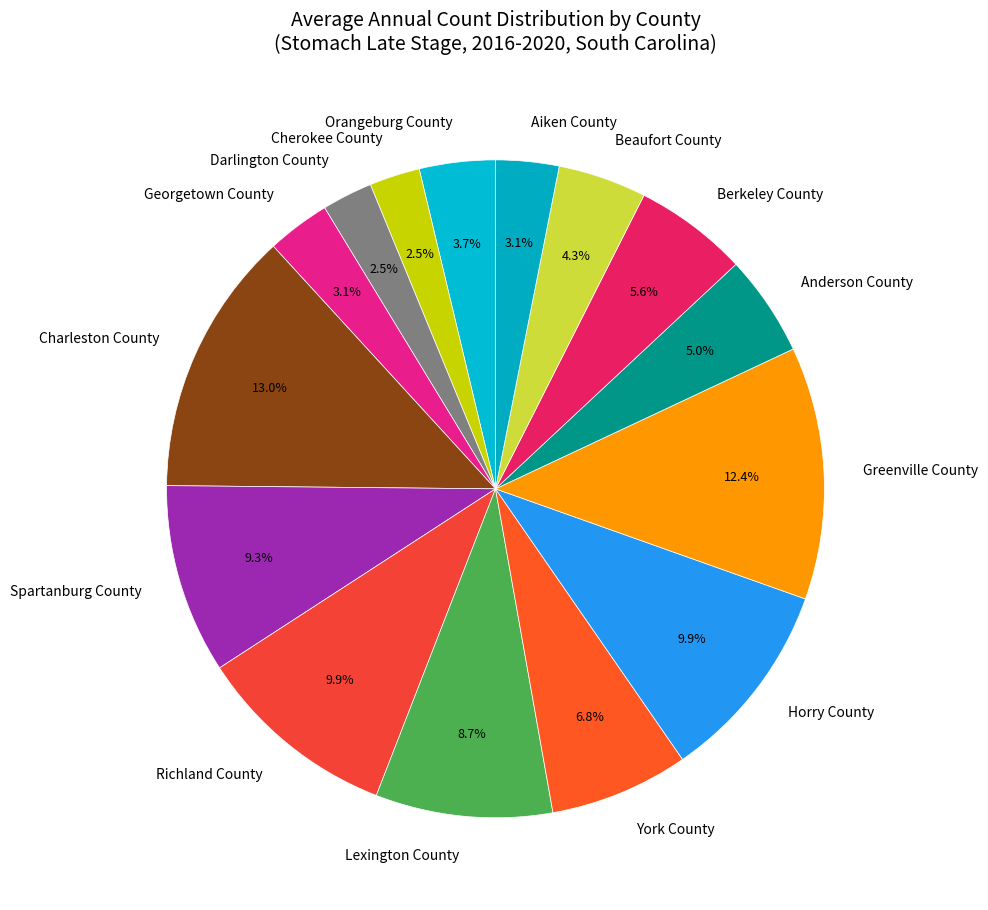

Between Berkeley County and Anderson County, which is larger?

Berkeley County